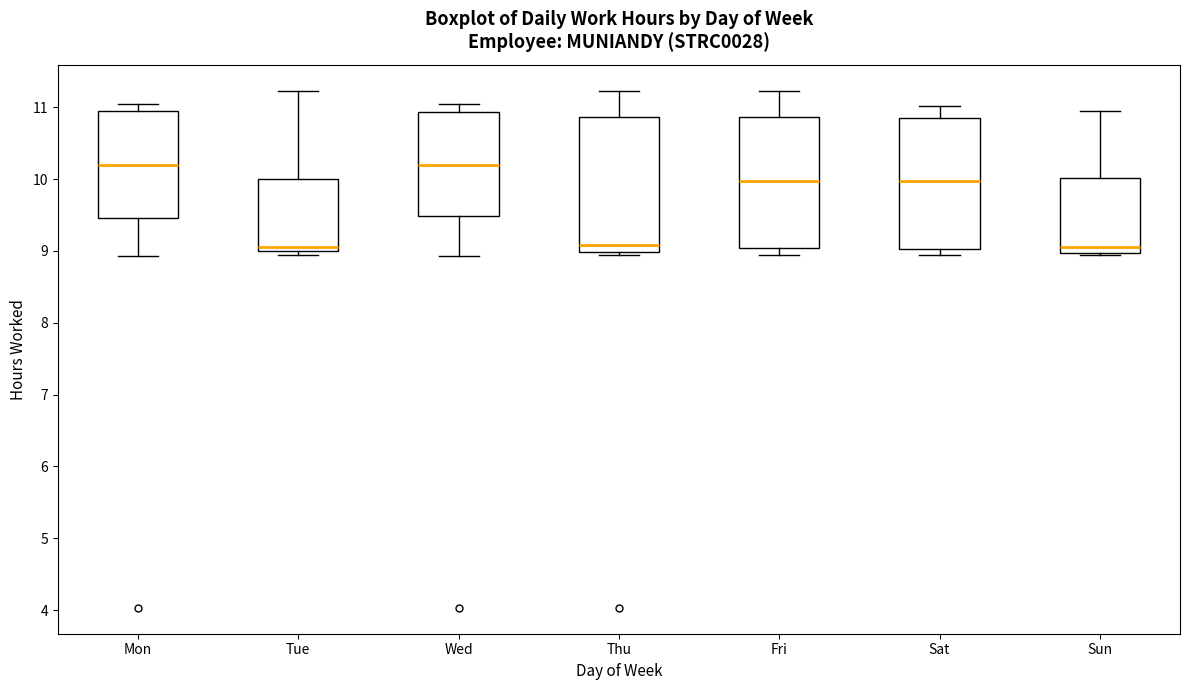

Where does the median line of the box for Mon sit on the y-axis? The values are not printed on the chart, so give them approximately, as read against the axis.

10.2